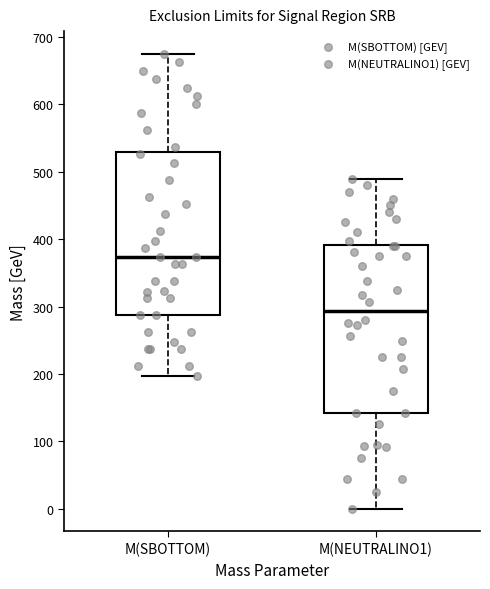

Reading left to right, read every box against the y-axis: the position of its median line, the range the box covers, and the ends of its whiskers. The values are not printed on the chart, so give them approximately, as read against the axis.

M(SBOTTOM): median 370, box 290 to 530, whiskers 200 to 680
M(NEUTRALINO1): median 290, box 140 to 390, whiskers 0 to 490